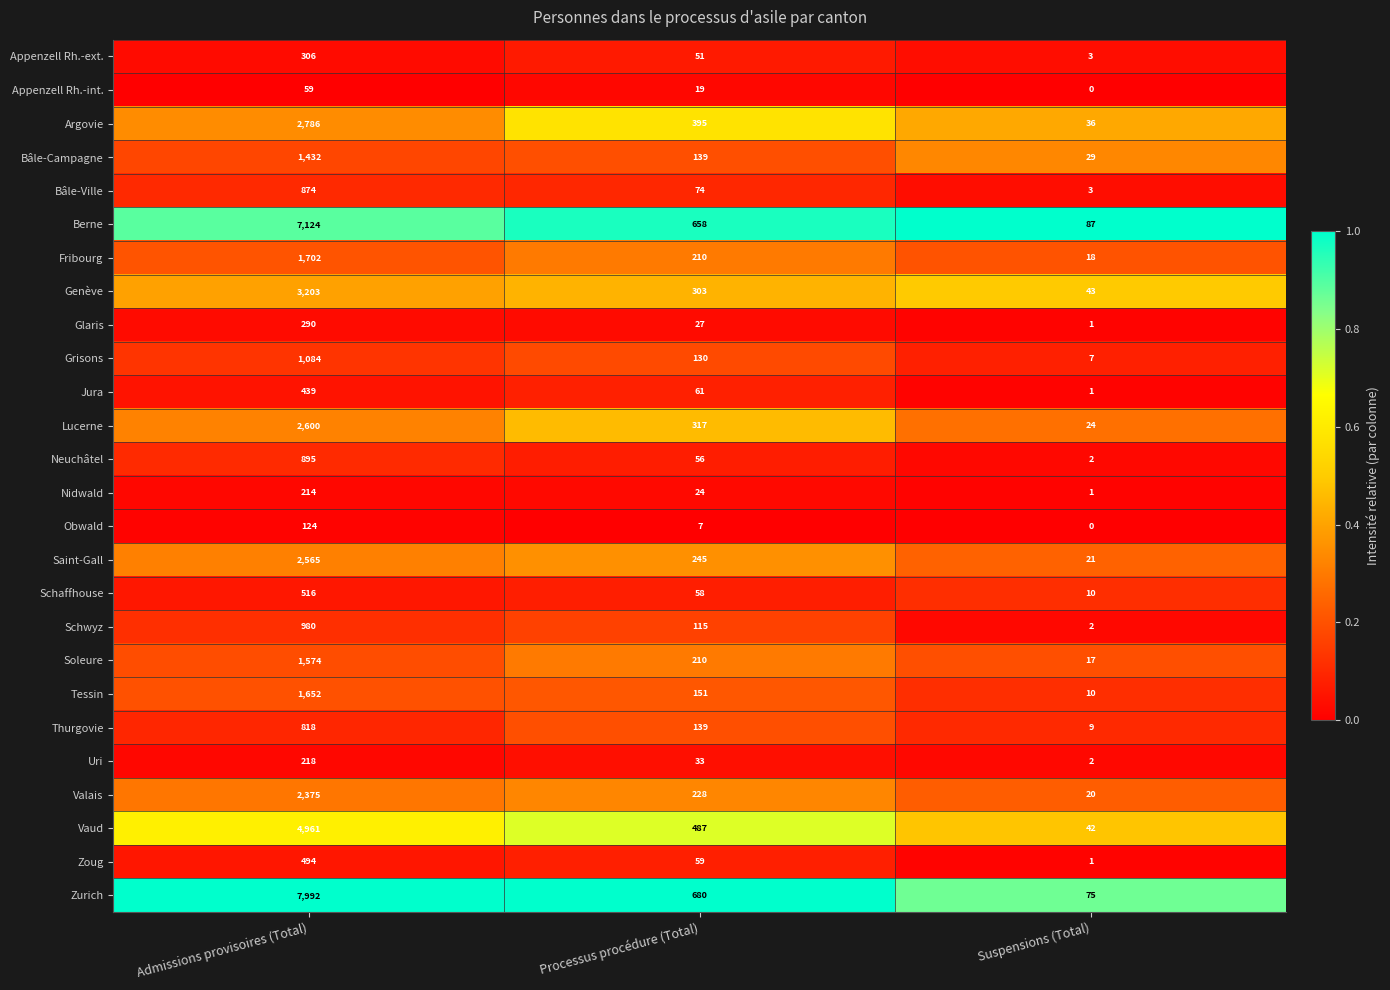

What is the maximum value for Bâle-Ville?

874